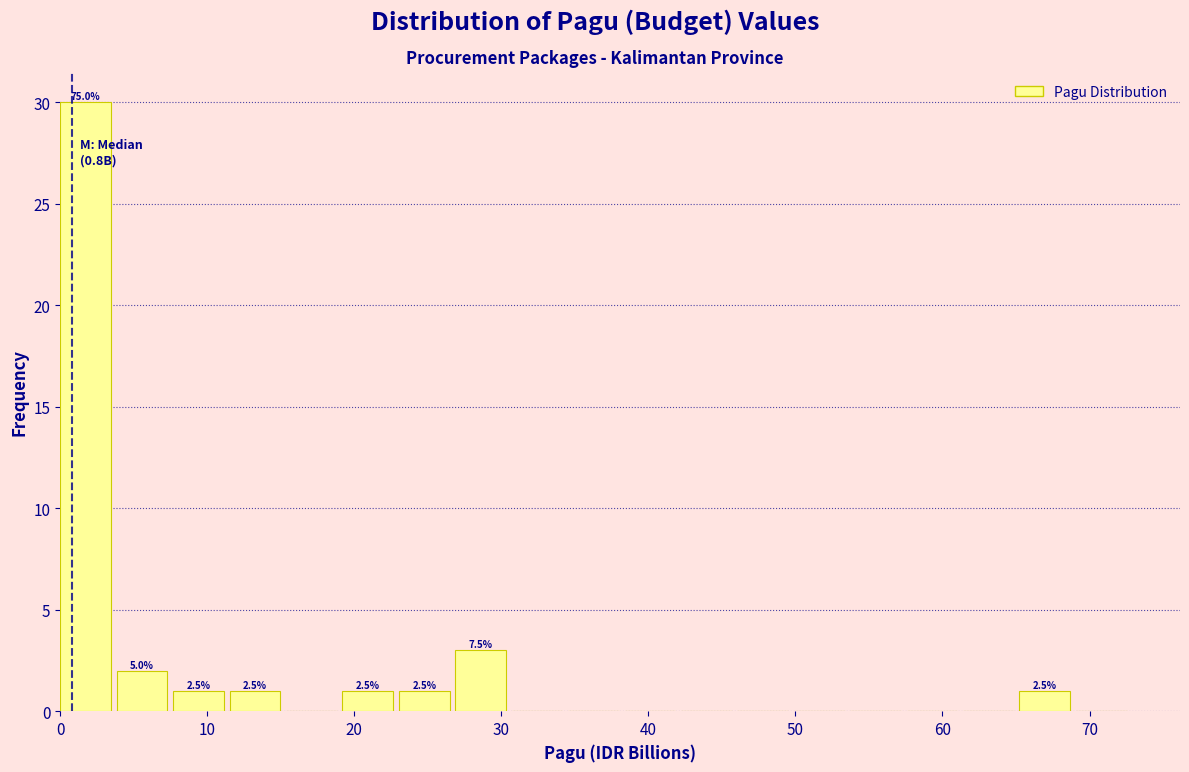

Around what value on the x-axis is the tallest bar? Give the approximate position of its centre, as read against the axis.

2